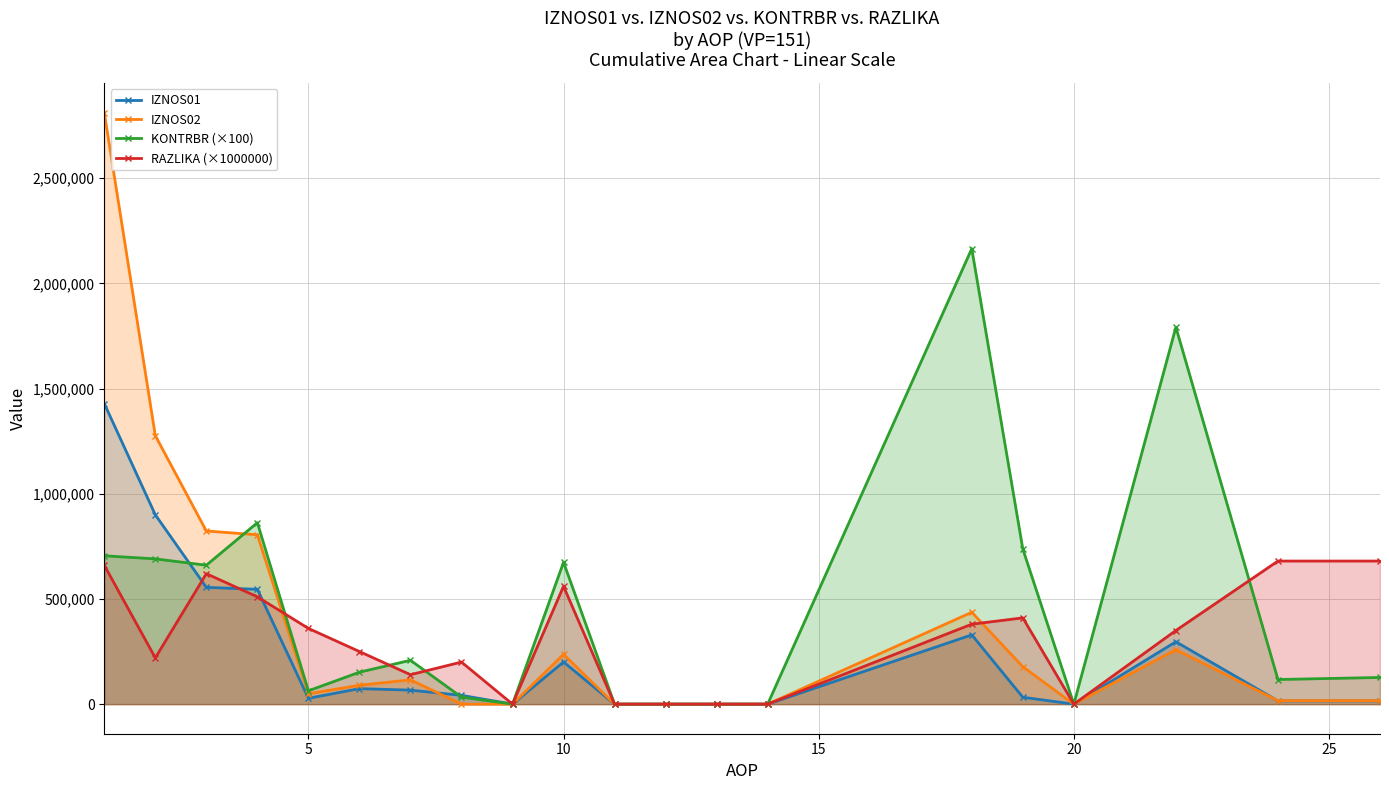

How many categories are shown in the chart?

20